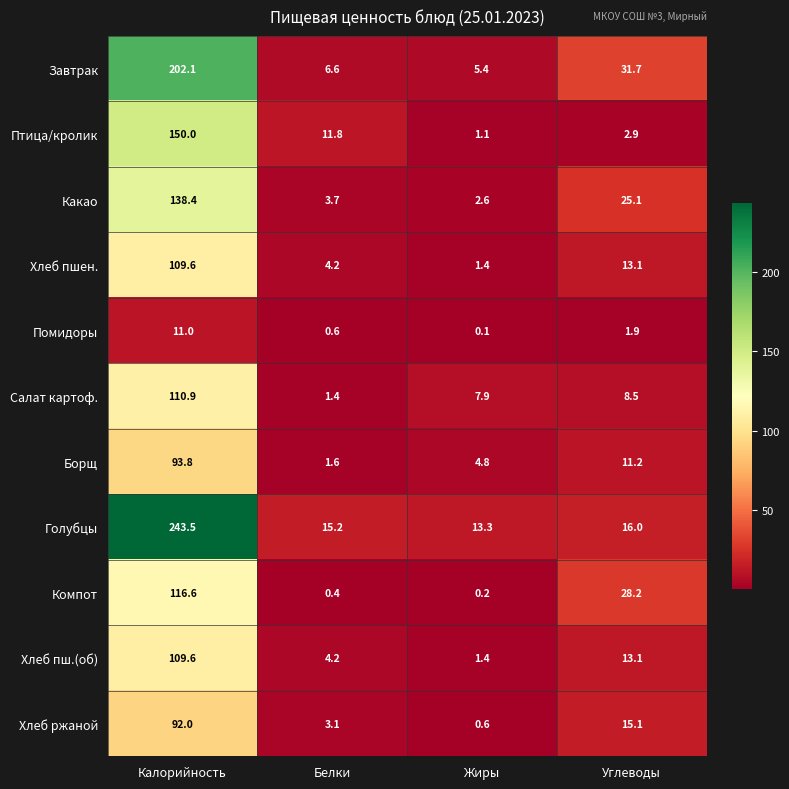

What is the spread (max minus min) of values at Жиры?

13.2